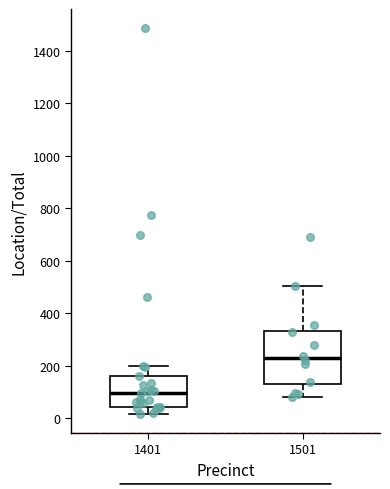

Which box's median line is the highest?

1501